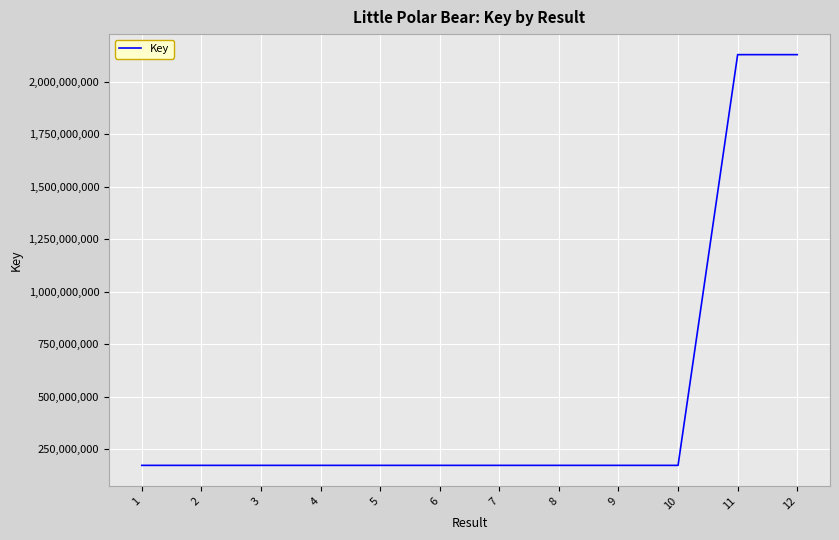

What is the minimum value shown in the chart?

171824943